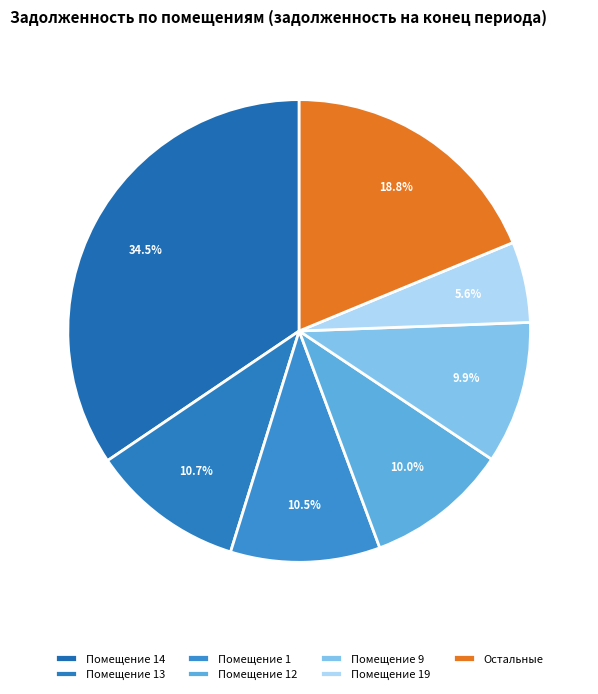

What is the smallest slice in the pie chart?

Помещение 19